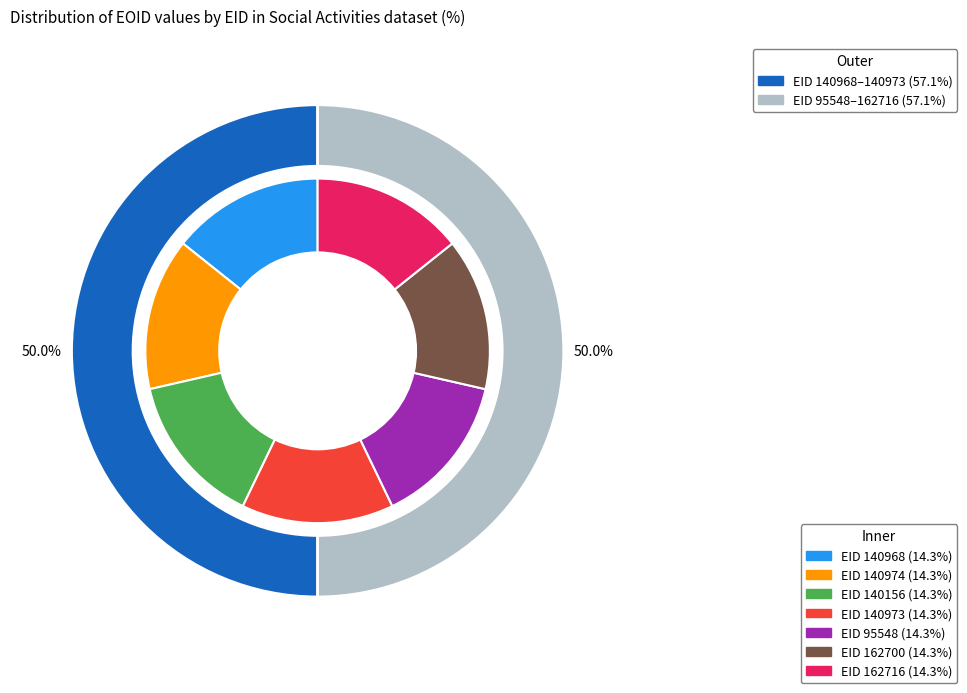

What is the smallest slice in the pie chart?

140968